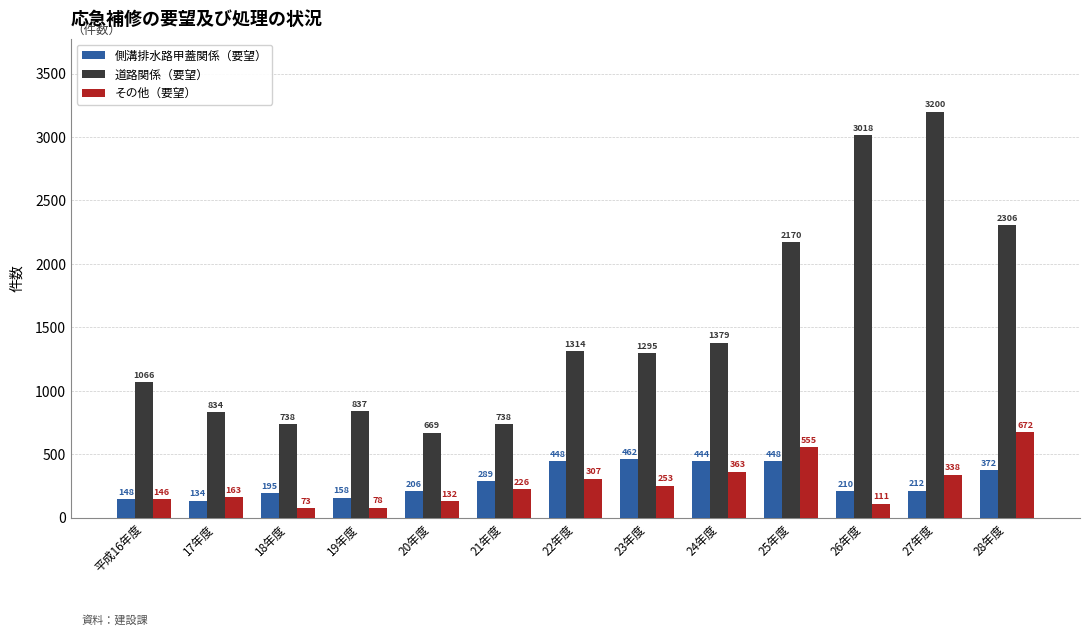

Which category has the highest value across all series?

27年度